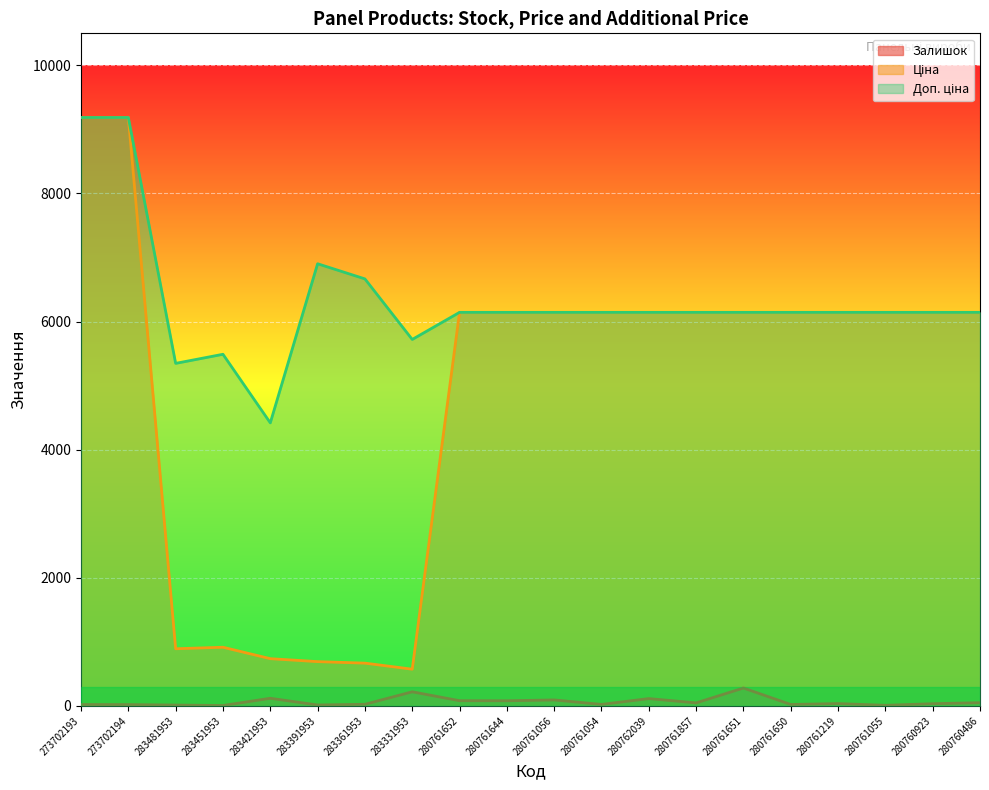

At which category does Залишок reach its first local valley?

283451953